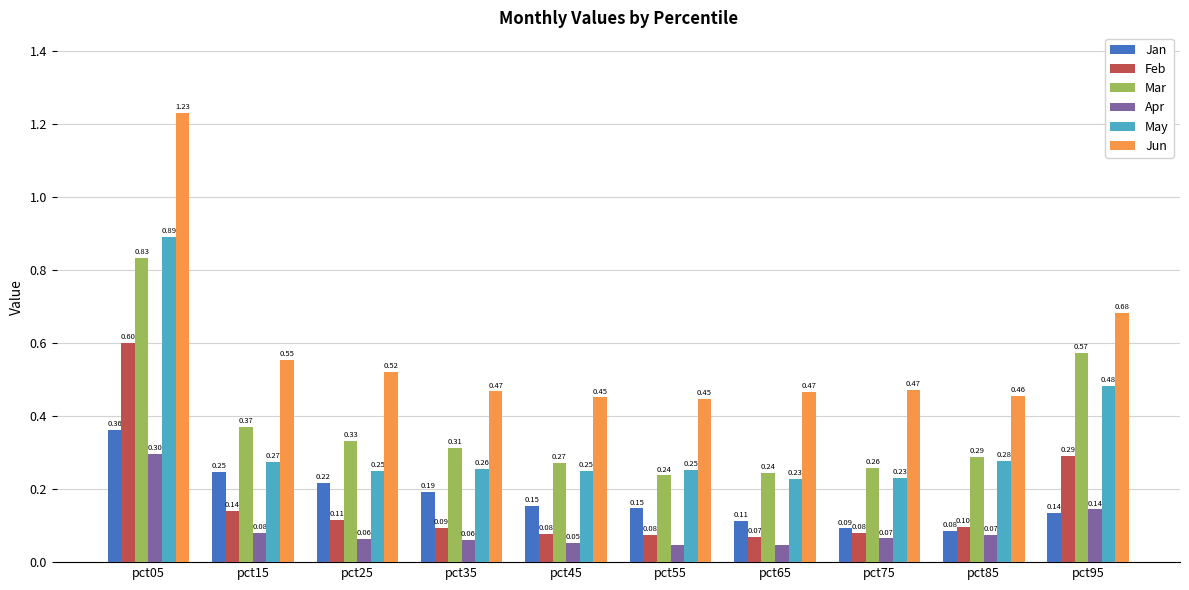

What is the difference between the second highest and second lowest values in the Mar series?

0.3